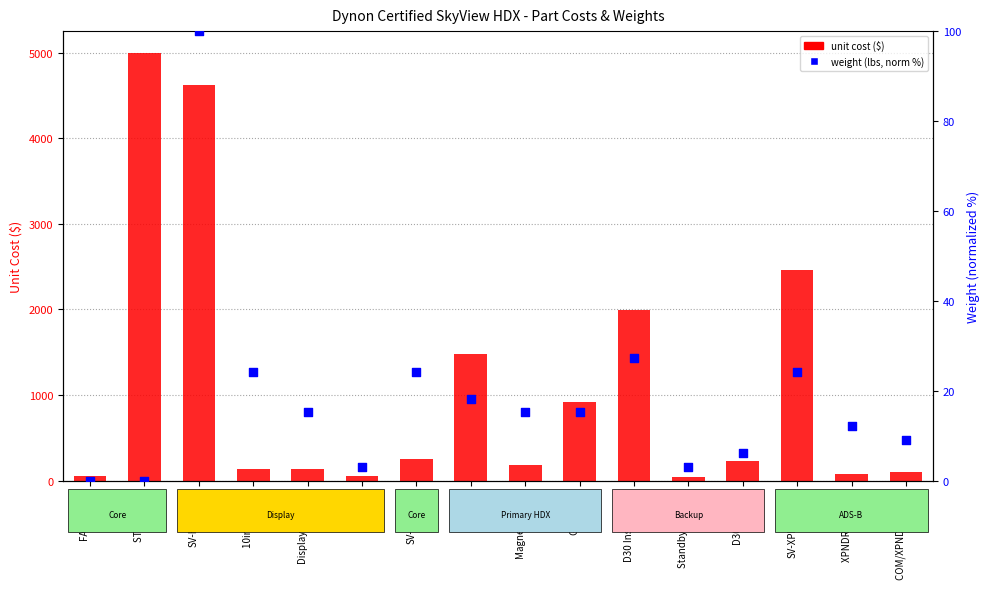

What is the total value across all series at Standby Harness?

39.0